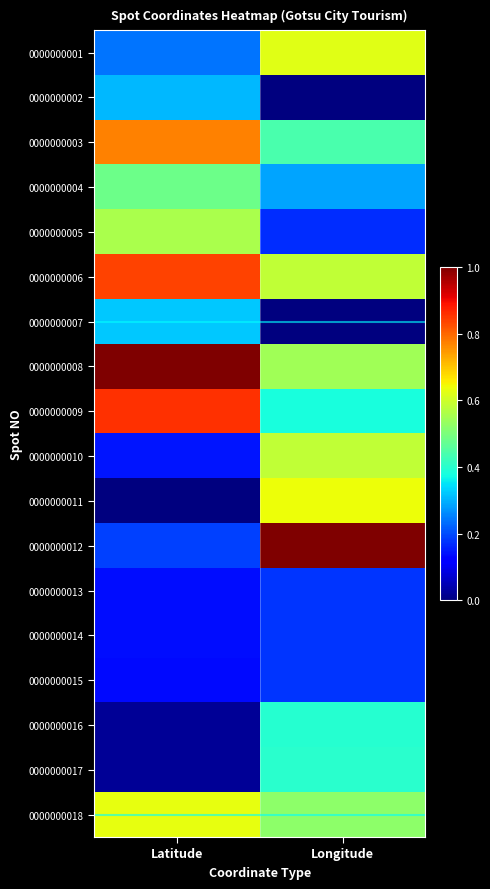

Count the number of categories in the chart.

2